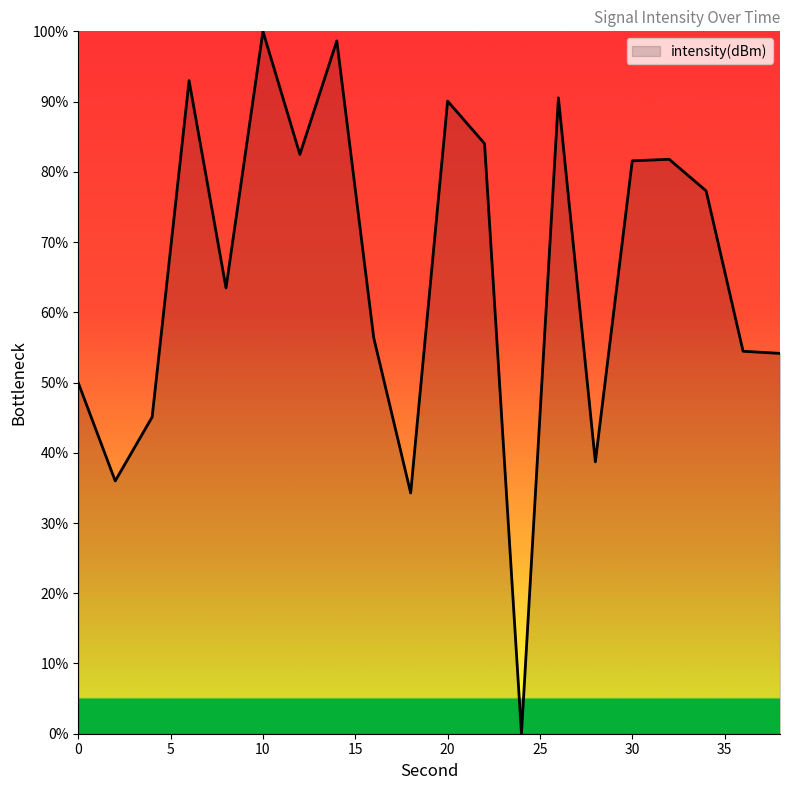

What is the greatest value displayed?

100.0